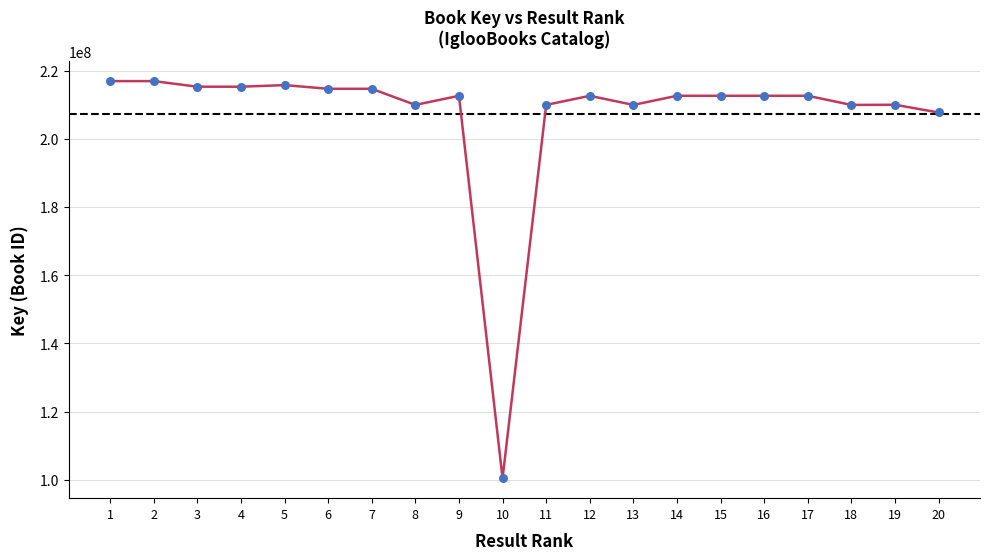

What is the change in value from 5 to 12?

-3138103